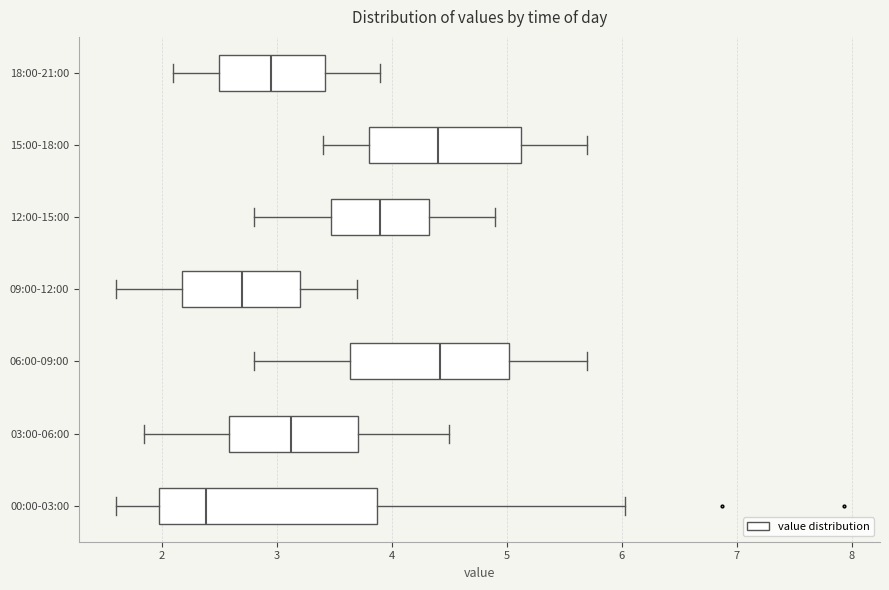

Reading bottom to top, read every box against the x-axis: the position of its median line, the range the box covers, and the ends of its whiskers. The values are not printed on the chart, so give them approximately, as read against the axis.

00:00-03:00: median 2.4, box 2.0 to 3.9, whiskers 1.6 to 6.0
03:00-06:00: median 3.1, box 2.6 to 3.7, whiskers 1.9 to 4.5
06:00-09:00: median 4.4, box 3.6 to 5.0, whiskers 2.8 to 5.7
09:00-12:00: median 2.7, box 2.2 to 3.2, whiskers 1.6 to 3.7
12:00-15:00: median 3.9, box 3.5 to 4.3, whiskers 2.8 to 4.9
15:00-18:00: median 4.4, box 3.8 to 5.1, whiskers 3.4 to 5.7
18:00-21:00: median 3.0, box 2.5 to 3.4, whiskers 2.1 to 3.9